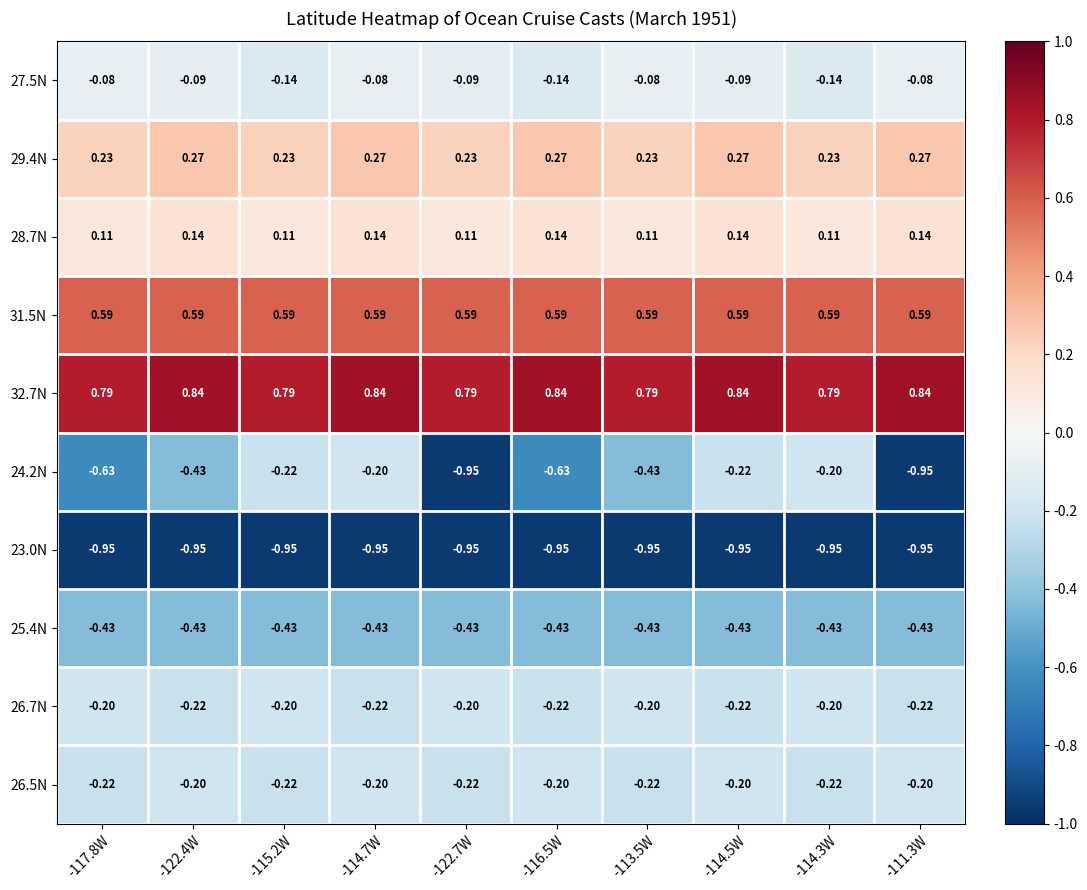

How many distinct data groups are displayed?

10